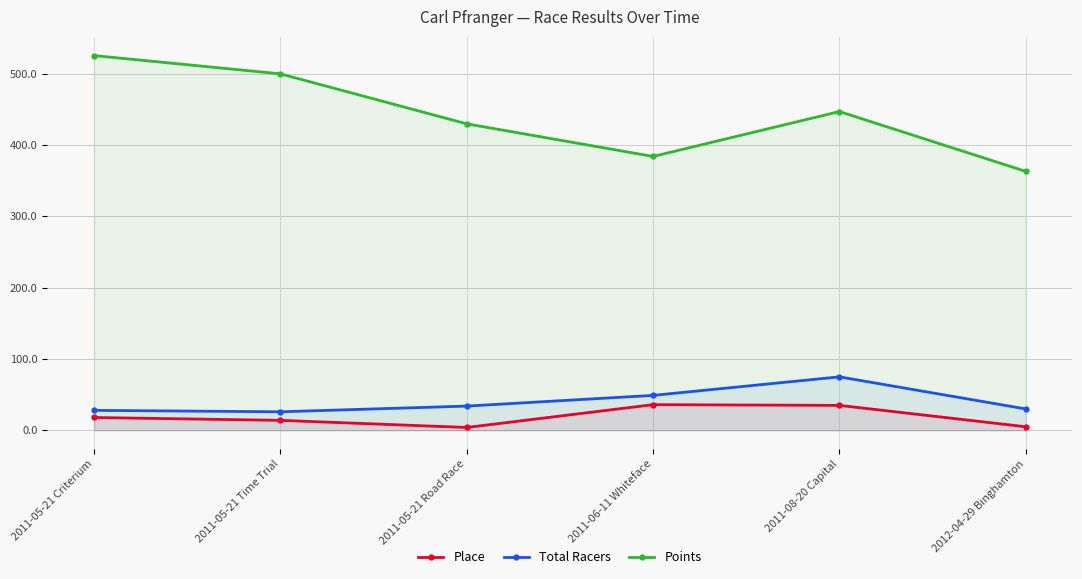

True or false: Place and Total Racers cross at least once.

False